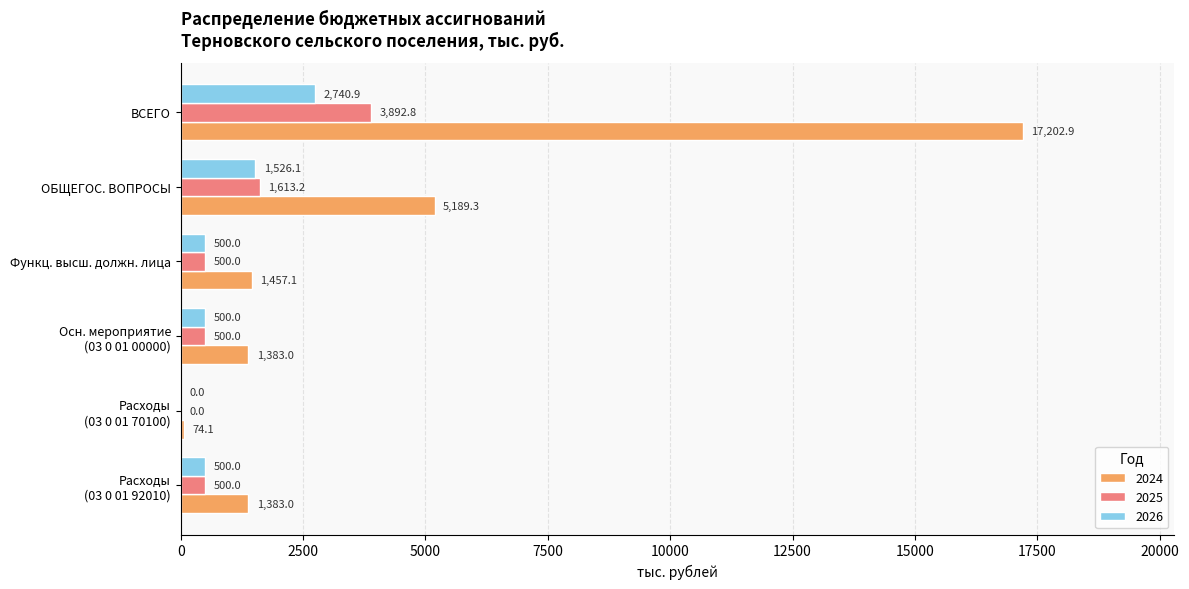

The value of 2025 at ОБЩЕГОС. ВОПРОСЫ is 1613.2. True or false?

True